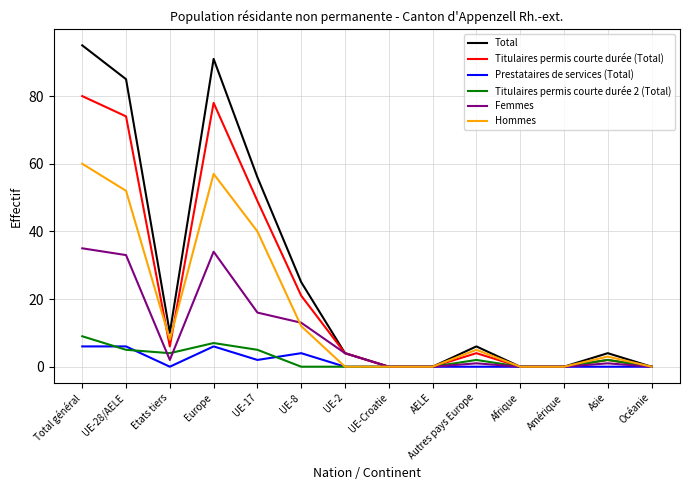

What position from the right is Asie?

2